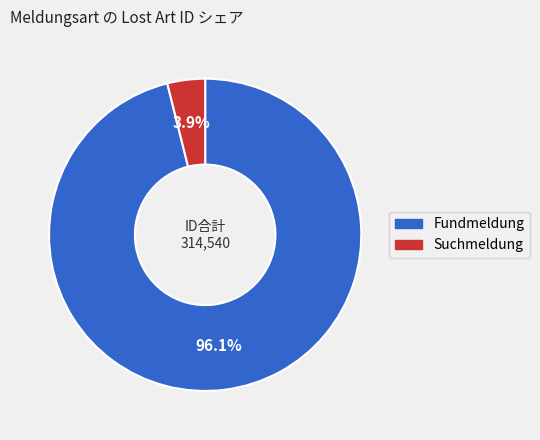

How many slices are in this pie chart?

2